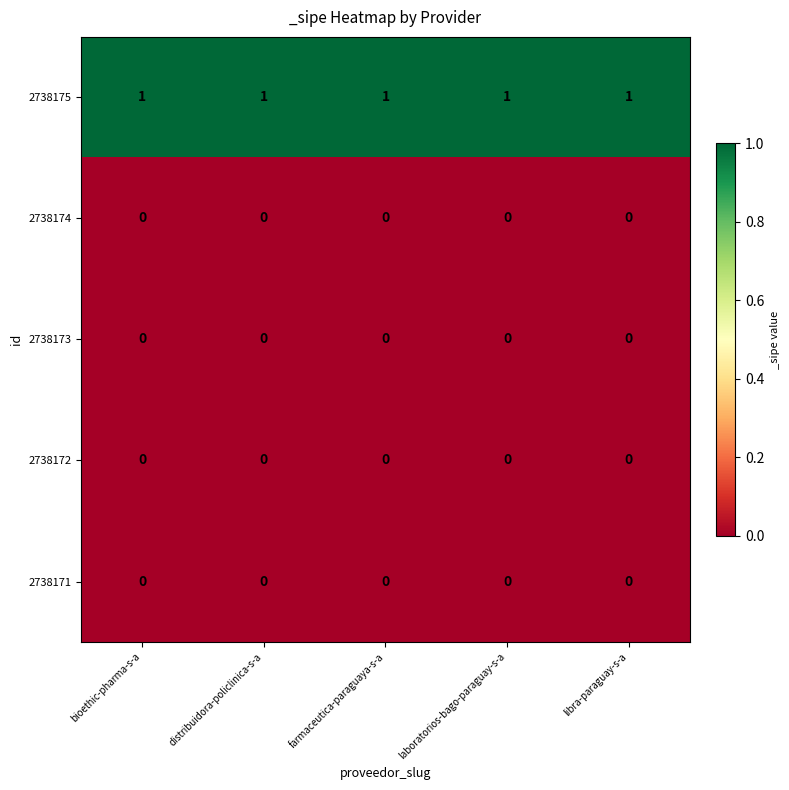

Which series has the largest total across all categories?

2738175